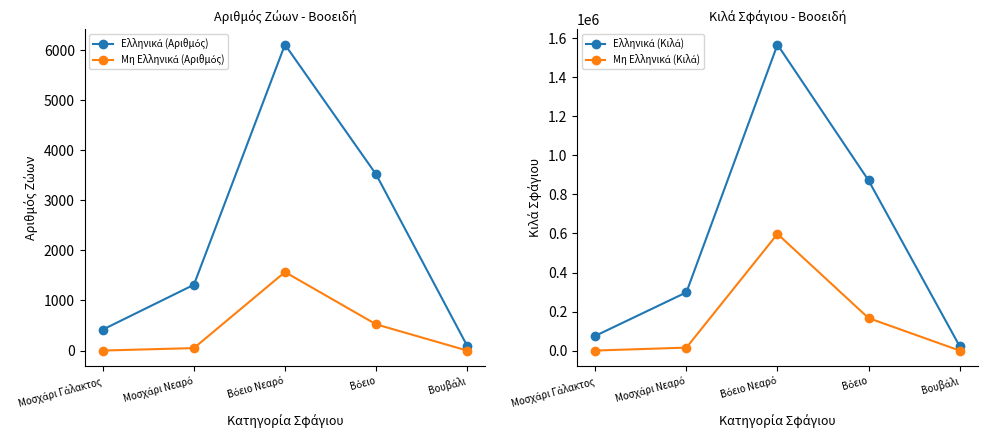

What is the label of the 2nd point from the left?

Μοσχάρι Νεαρό